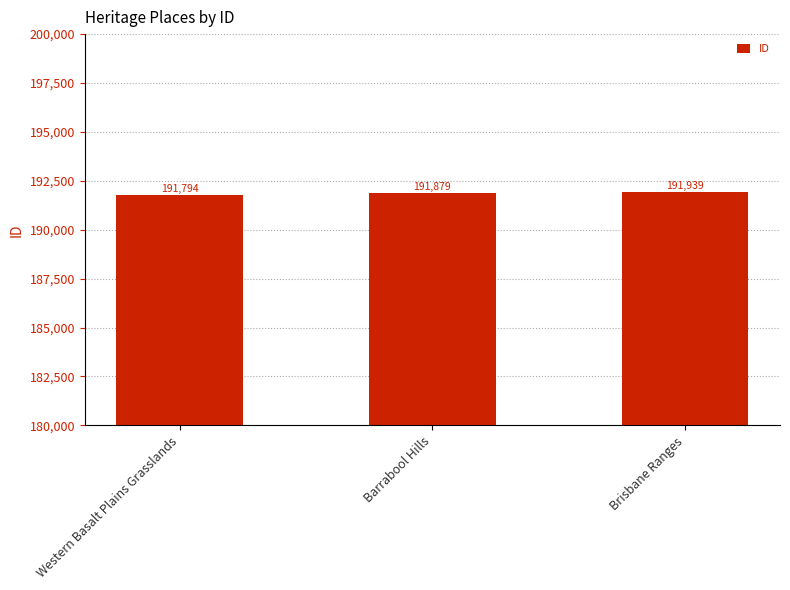

What is the maximum value shown in the chart?

191939